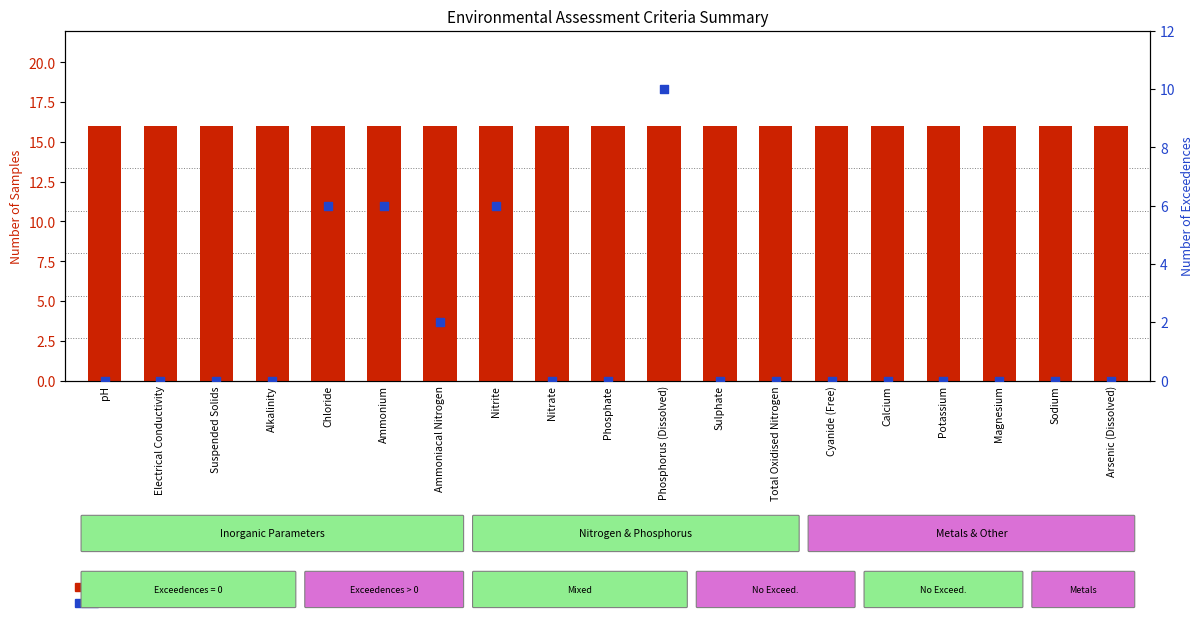

At which category is the sum across all series the highest?

Phosphorus (Dissolved)